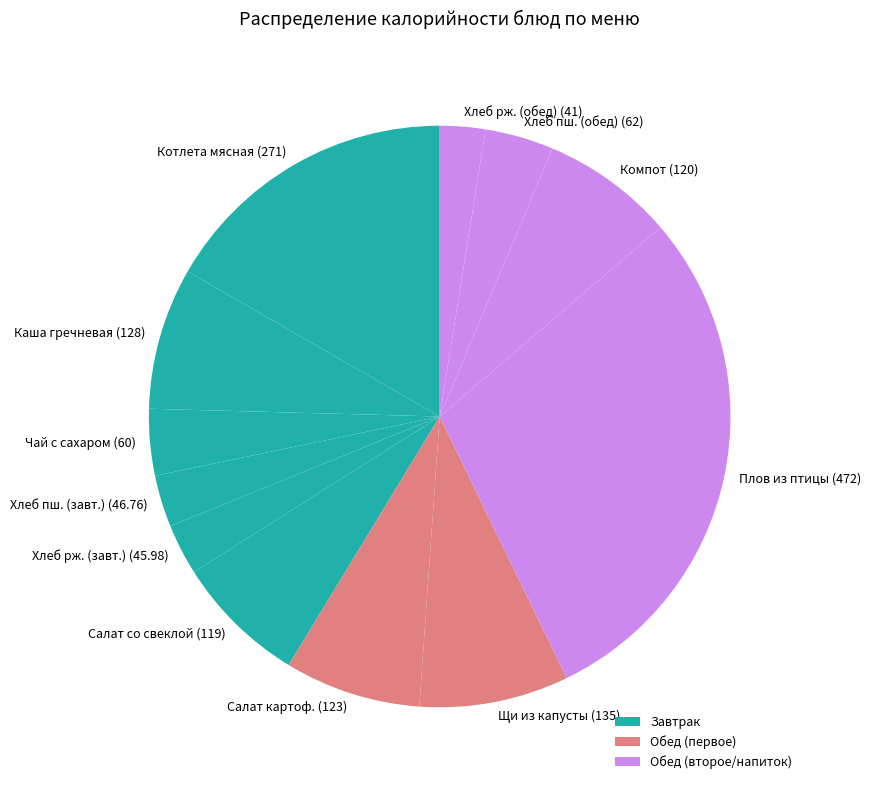

What is the largest slice in the pie chart?

Плов из птицы (472)